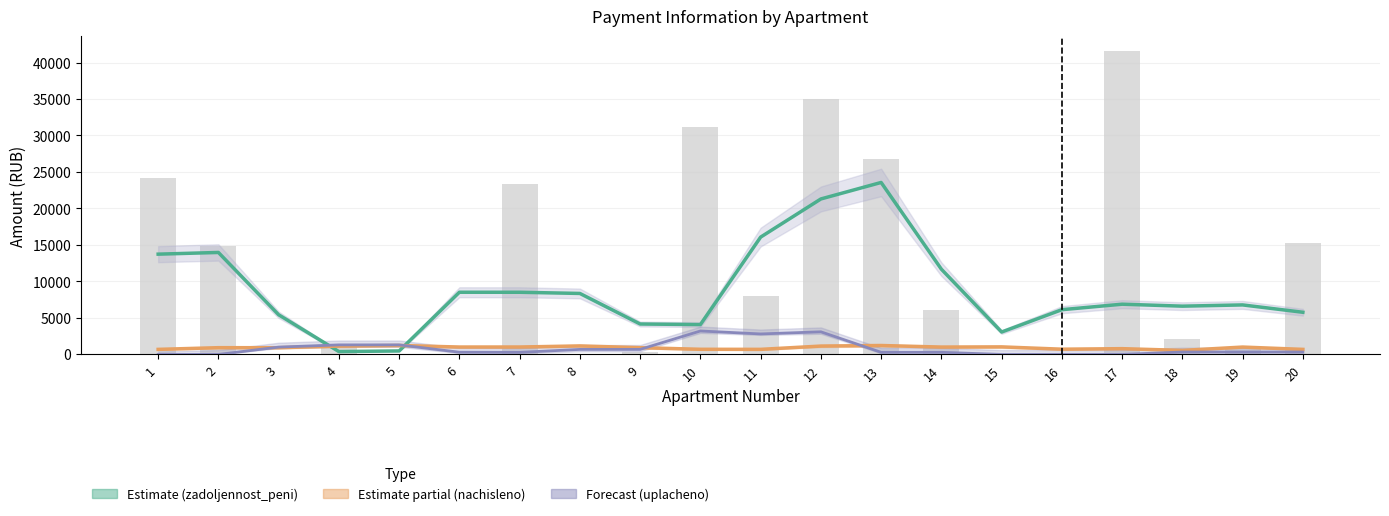

What is the difference between the maximum and minimum values in the zadoljennost (bars) series?

41510.5